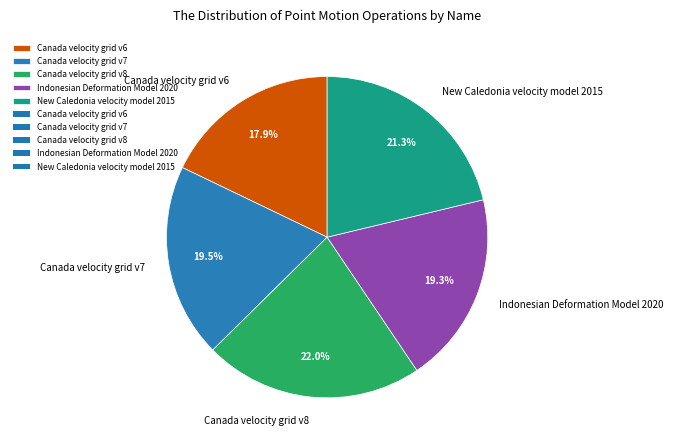

Which category has the smallest portion of the pie?

Canada velocity grid v6